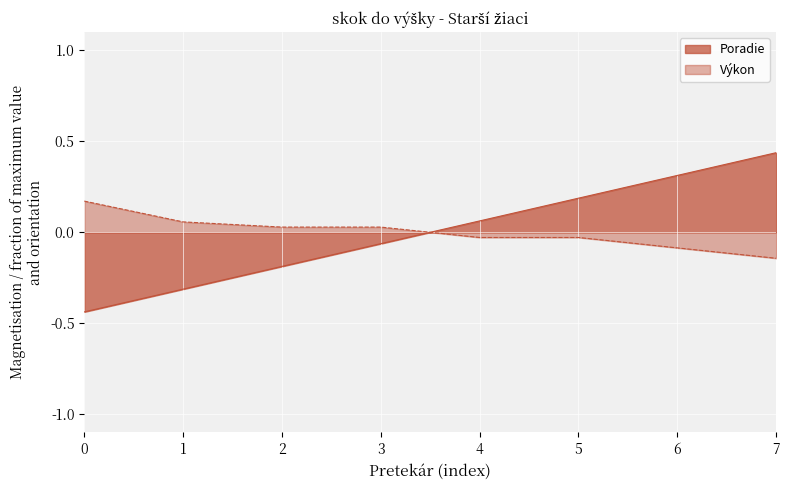

What is the difference between the second highest and second lowest values in the Poradie series?

0.6